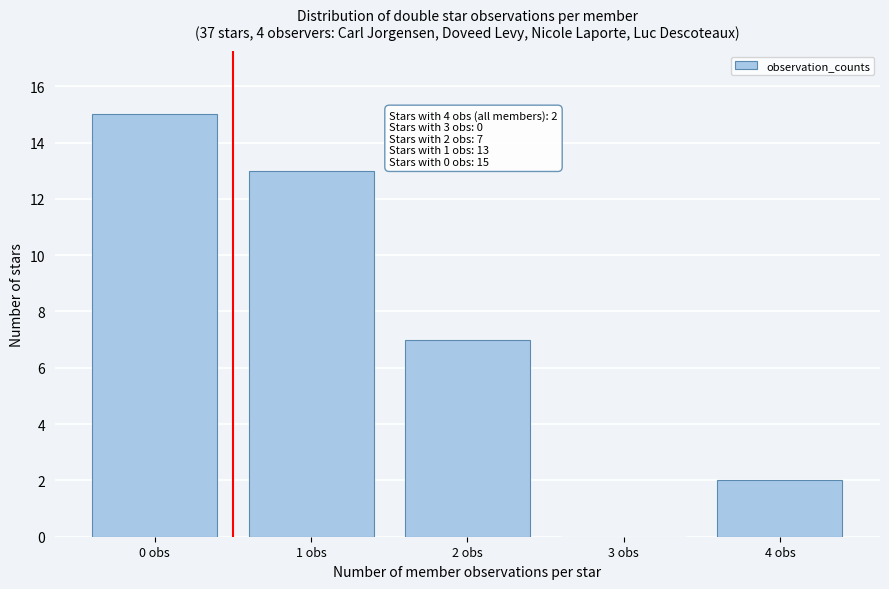

Reading left to right, extract all data points from this chart.

0 obs=15	1 obs=13	2 obs=7	3 obs=0	4 obs=2